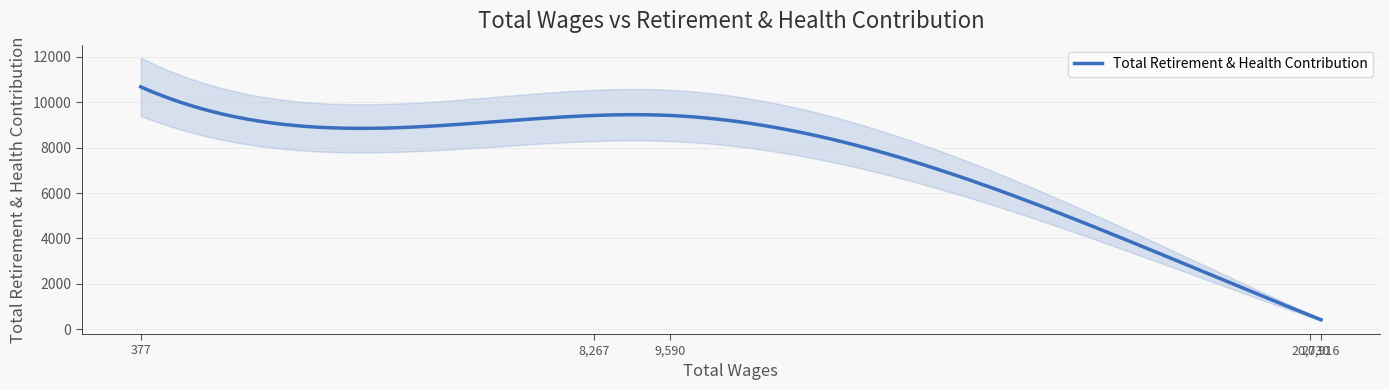

At which category does the chart reach its peak across all series?

377